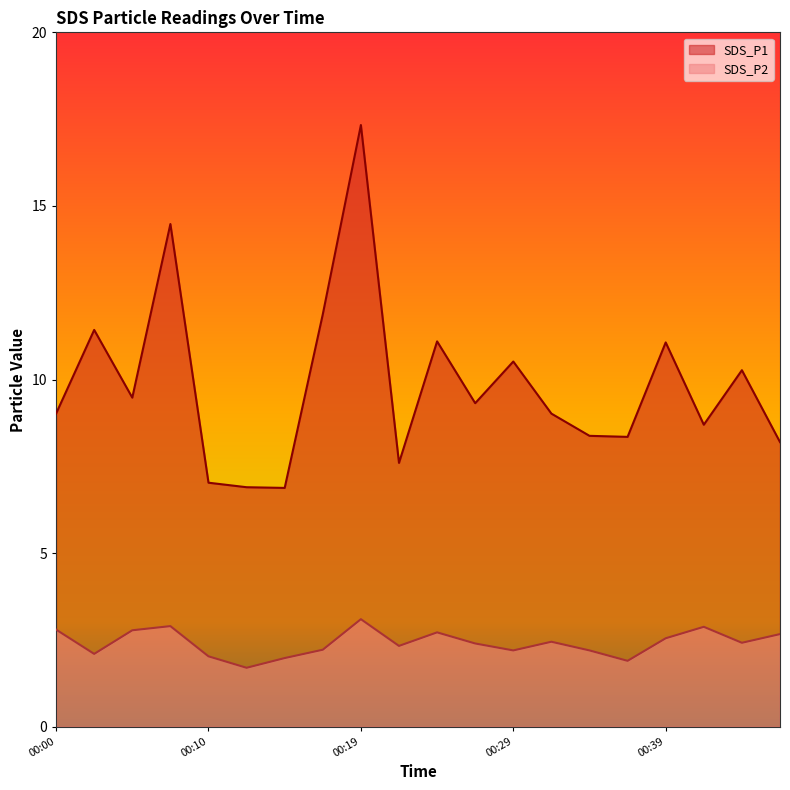

What is the smallest value displayed?

1.7